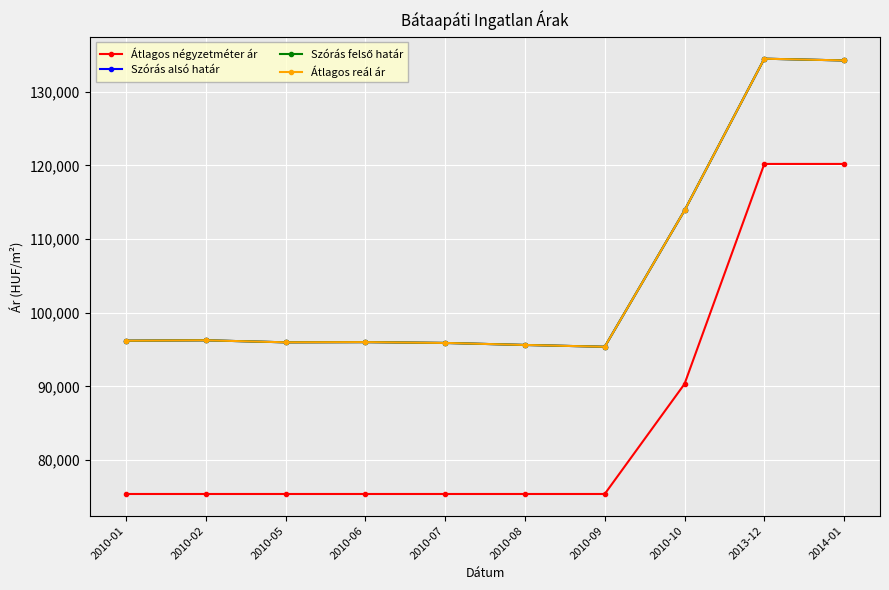

Reading left to right, what are all the values shown in this chart?

Átlagos négyzetméter ár: 2010-01=75396	2010-02=75396	2010-05=75396	2010-06=75396	2010-07=75396	2010-08=75396	2010-09=75396	2010-10=90328	2013-12=120192	2014-01=120192
Szórás alsó határ: 2010-01=96202	2010-02=96257	2010-05=95980	2010-06=96008	2010-07=95897	2010-08=95623	2010-09=95377	2010-10=113875	2013-12=134475	2014-01=134238
Szórás felső határ: 2010-01=96202	2010-02=96257	2010-05=95980	2010-06=96008	2010-07=95897	2010-08=95623	2010-09=95377	2010-10=113875	2013-12=134475	2014-01=134238
Átlagos reál ár: 2010-01=96202	2010-02=96257	2010-05=95980	2010-06=96008	2010-07=95897	2010-08=95623	2010-09=95377	2010-10=113875	2013-12=134475	2014-01=134238